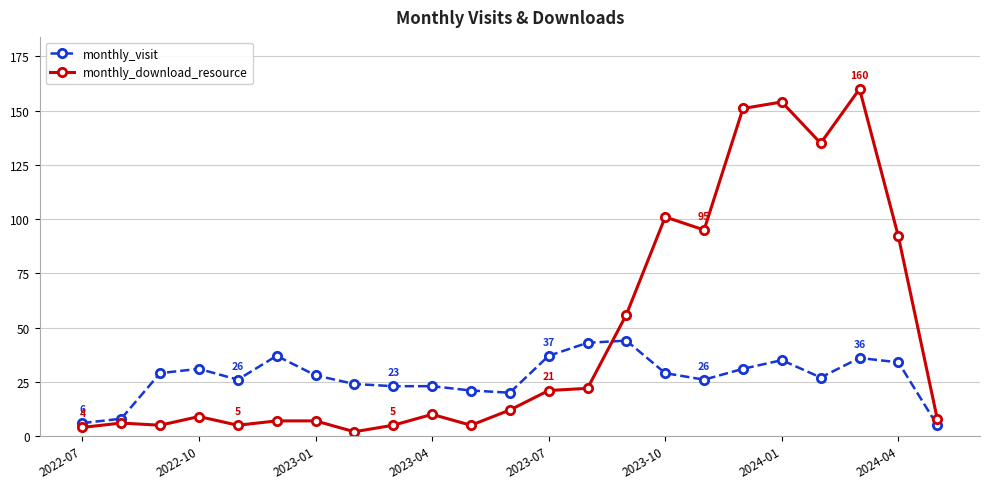

True or false: monthly_visit and monthly_download_resource intersect in this chart.

True